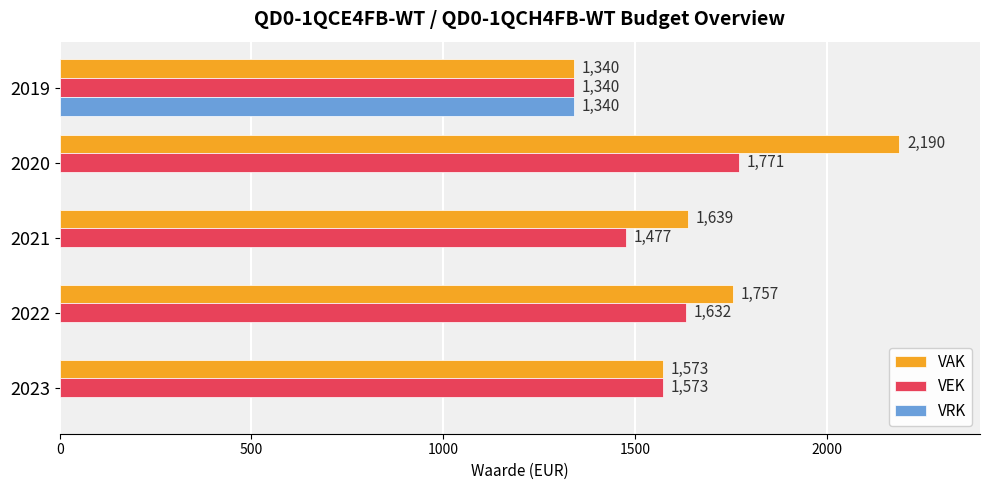

Which category has the highest value across all series?

2020